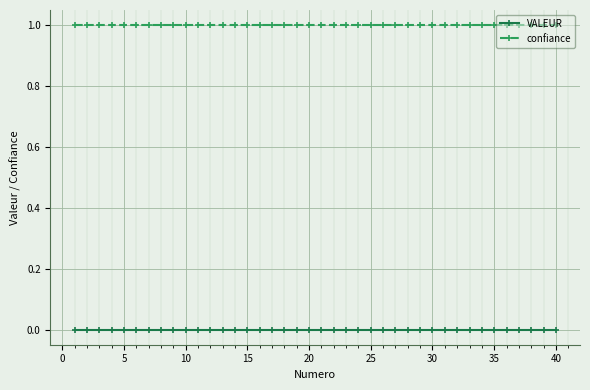

True or false: confiance and VALEUR intersect in this chart.

False